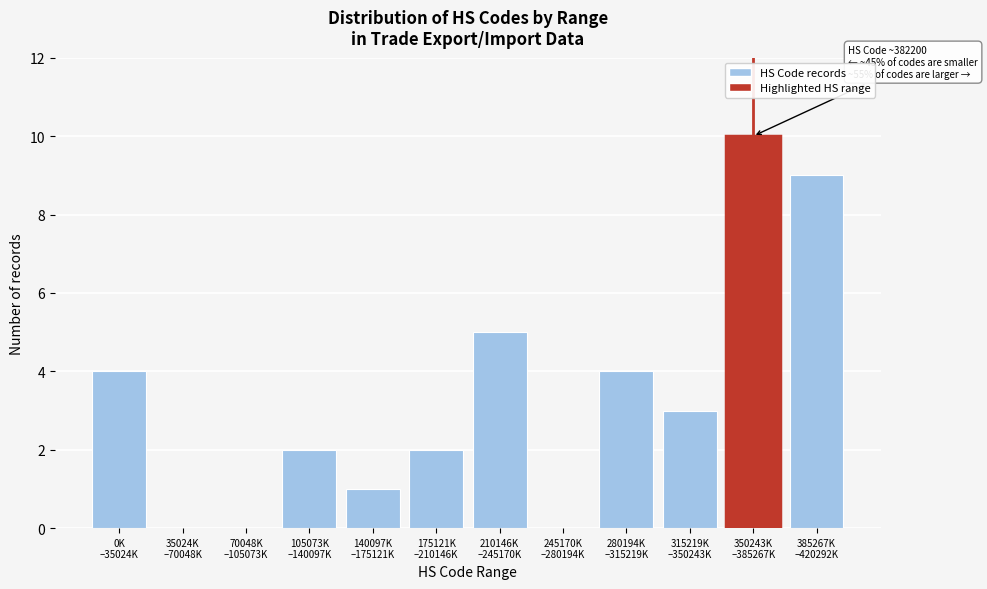

What is the maximum value shown in the chart?

10